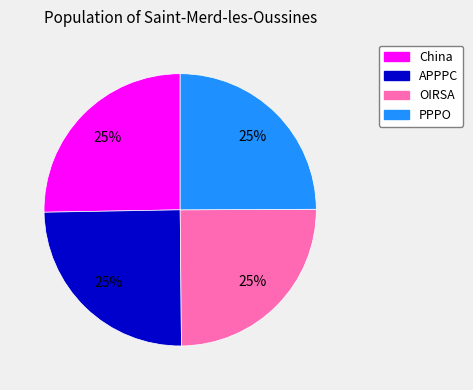

The OIRSA slice represents 25% of the pie. True or false?

True